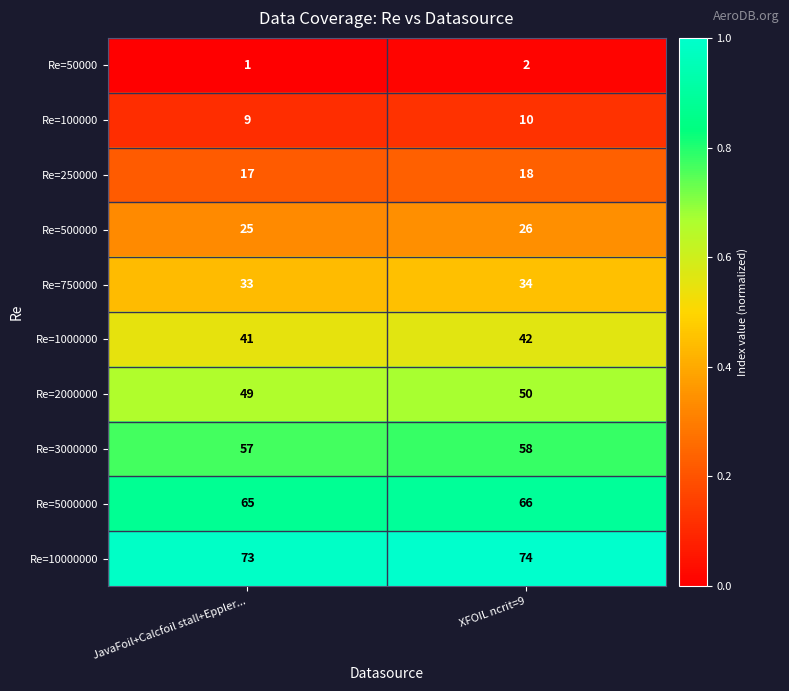

Count the number of categories in the chart.

2